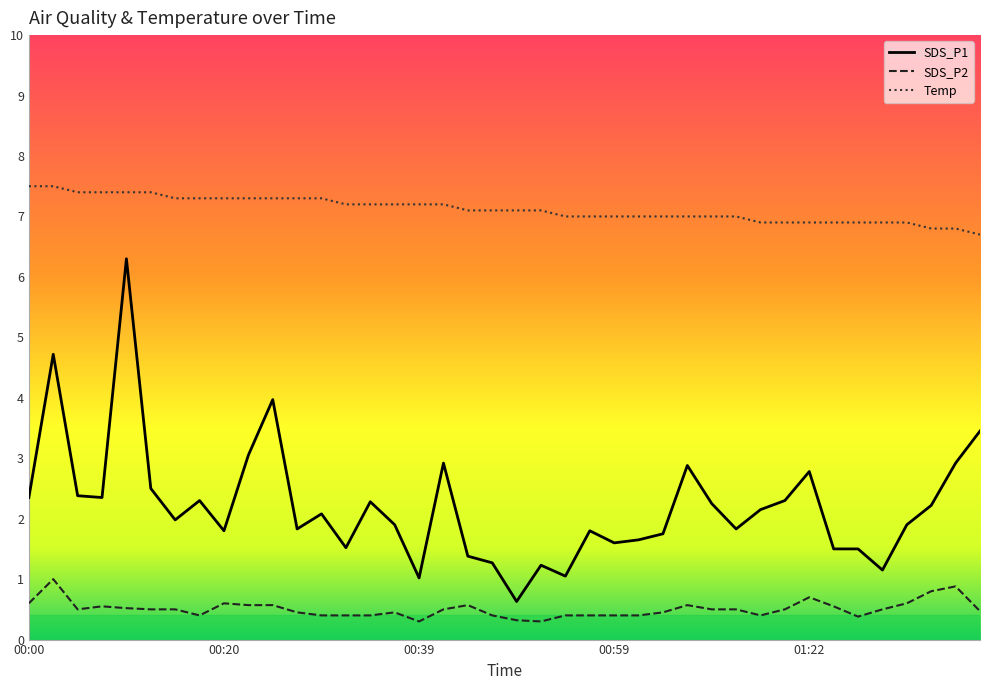

True or false: SDS_P2 and SDS_P1 intersect in this chart.

False